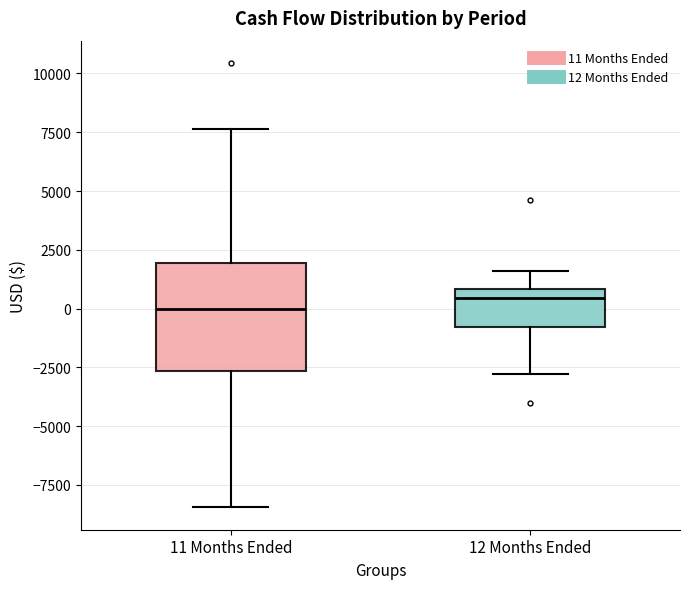

Reading left to right, read every box against the y-axis: the position of its median line, the range the box covers, and the ends of its whiskers. The values are not printed on the chart, so give them approximately, as read against the axis.

11 Months Ended: median 0, box -2500 to 2000, whiskers -8500 to 7500
12 Months Ended: median 500, box -1000 to 1000, whiskers -3000 to 1500